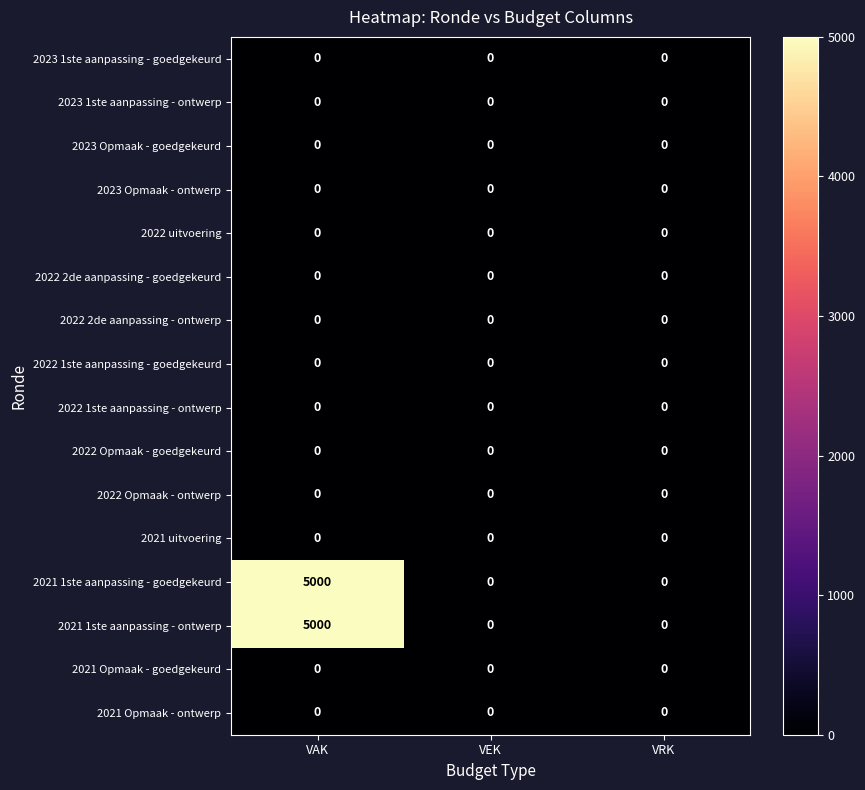

What is the average value of the 2021 1ste aanpassing - goedgekeurd series?

1667